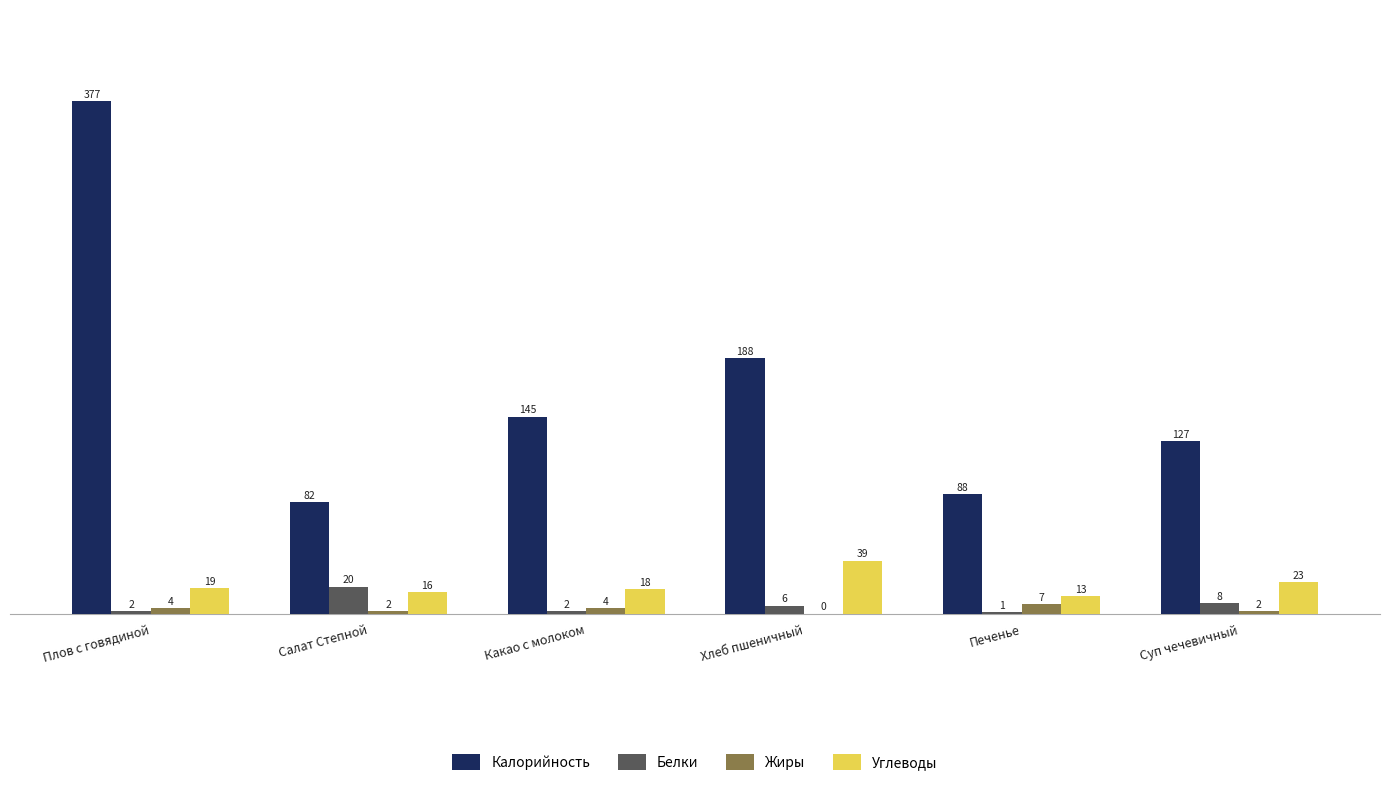

Reading left to right, extract all data points from this chart.

Калорийность: 377	82	145	188	88	127
Белки: 2	20	2	6	1	8
Жиры: 4	2	4	0	7	2
Углеводы: 19	16	18	39	13	23